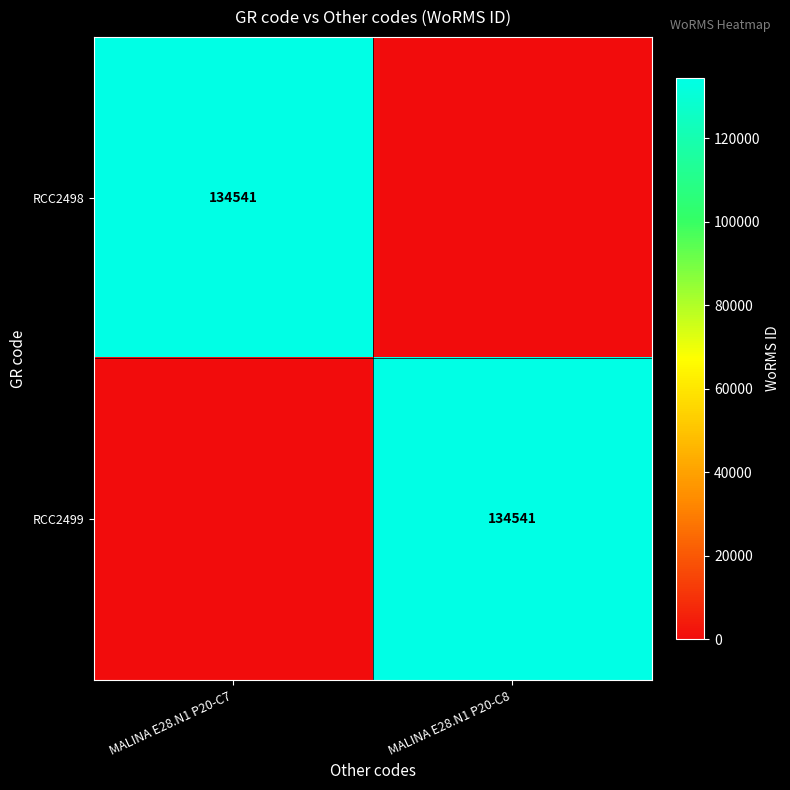

What is the total value across all series at MALINA E28.N1 P20-C7?

134541